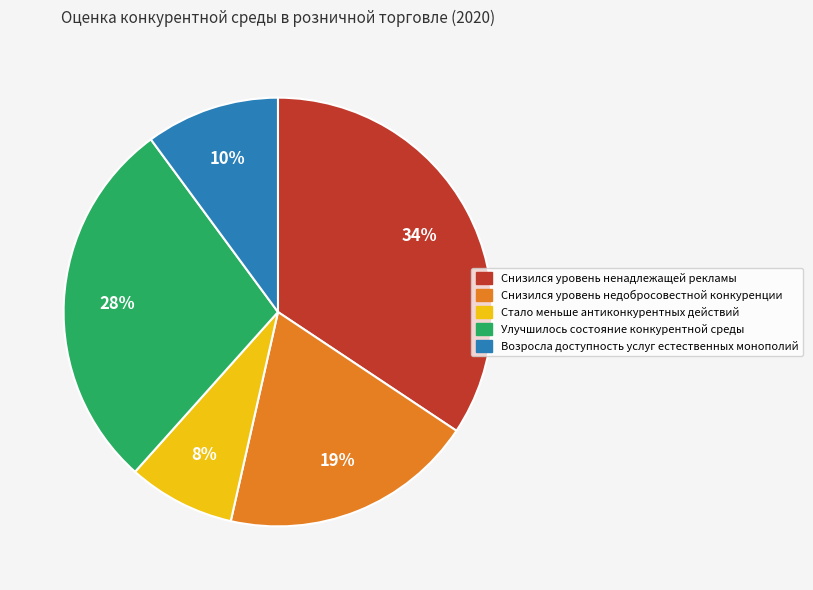

Approximately how many times larger is the value at Стало меньше антиконкурентных действий compared to Снизился уровень недобросовестной конкуренции?

0.4